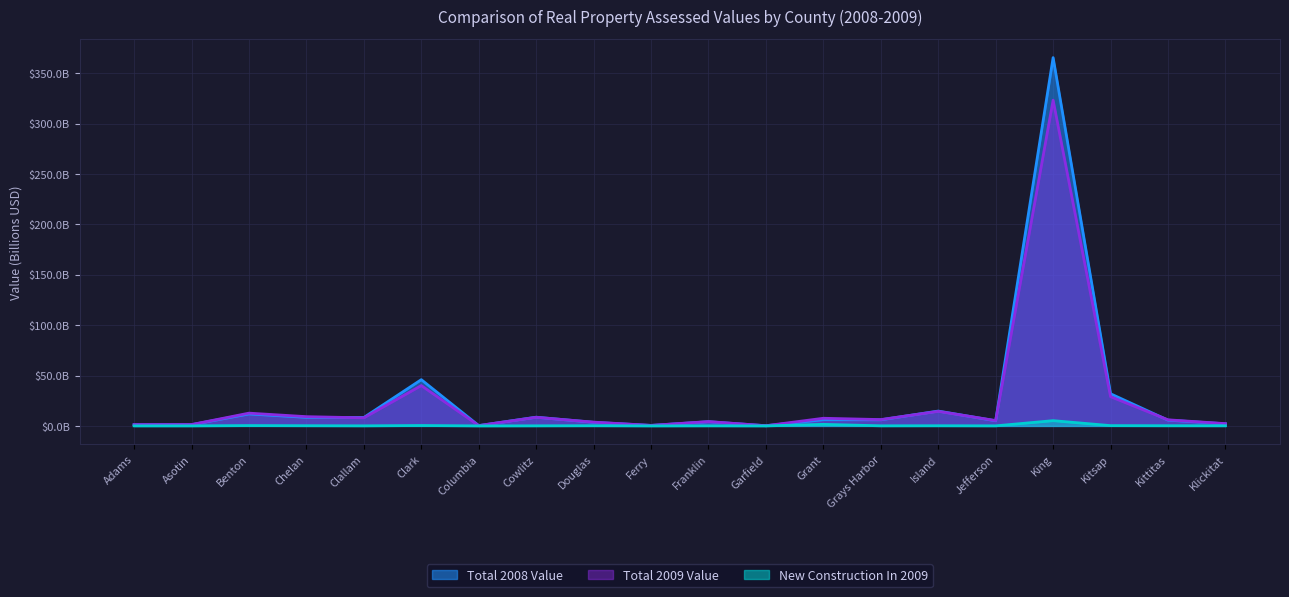

Reading right to left, extract all data points from this chart.

Total 2008 Value: Klickitat=2.1	Kittitas=5.7	Kitsap=31.9	King=365.6	Jefferson=5.1	Island=14.7	Grays Harbor=6.0	Grant=6.2	Garfield=0.2	Franklin=4.1	Ferry=0.5	Douglas=3.5	Cowlitz=8.6	Columbia=0.3	Clark=45.9	Clallam=8.4	Chelan=8.5	Benton=11.9	Asotin=1.2	Adams=1.2
Total 2009 Value: Klickitat=2.2	Kittitas=6.0	Kitsap=29.0	King=323.4	Jefferson=5.3	Island=14.5	Grays Harbor=6.3	Grant=7.6	Garfield=0.2	Franklin=4.3	Ferry=0.5	Douglas=3.7	Cowlitz=8.5	Columbia=0.3	Clark=40.0	Clallam=8.0	Chelan=9.2	Benton=12.7	Asotin=1.3	Adams=1.3
New Construction In 2009: Klickitat=0.1	Kittitas=0.2	Kitsap=0.3	King=5.2	Jefferson=0.1	Island=0.2	Grays Harbor=0.1	Grant=1.5	Garfield=0.0	Franklin=0.1	Ferry=0.0	Douglas=0.2	Cowlitz=0.1	Columbia=0.0	Clark=0.4	Clallam=0.1	Chelan=0.2	Benton=0.3	Asotin=0.0	Adams=0.0